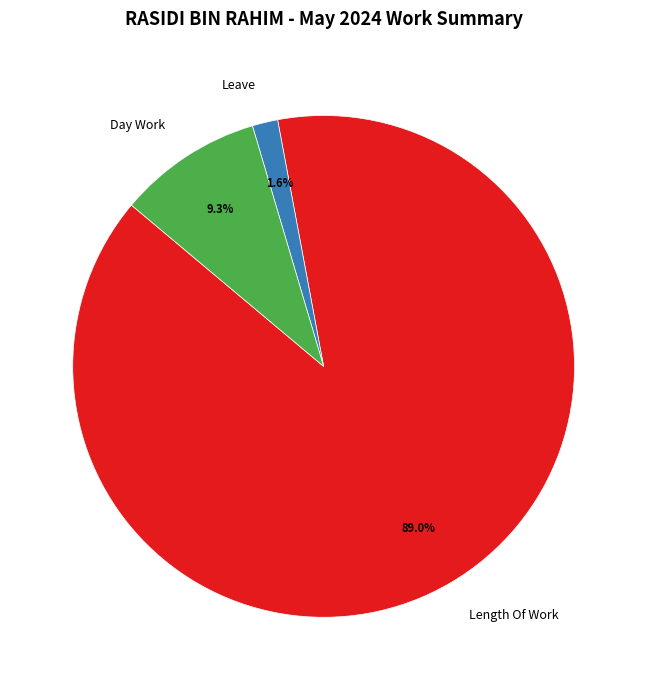

How many segments does this pie chart have?

3